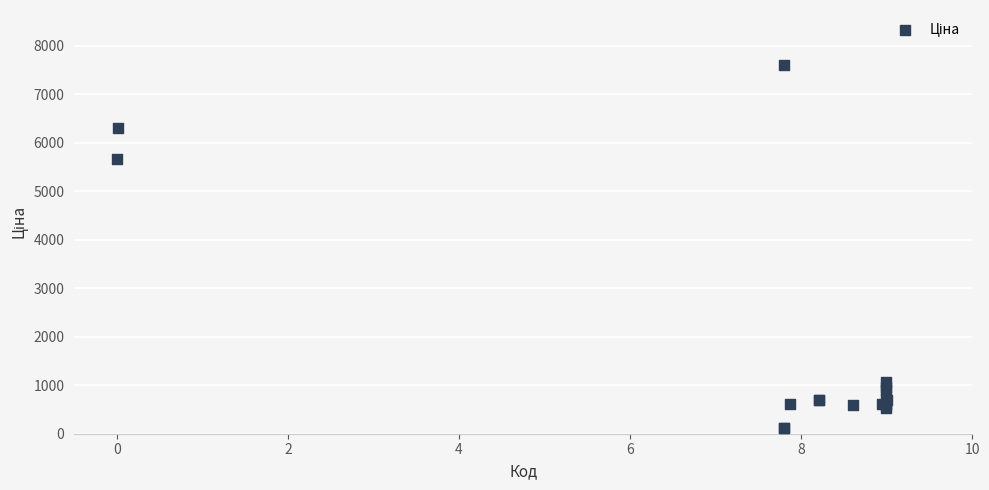

What Y value in the scatter plot is closest to 3855?

5673.8